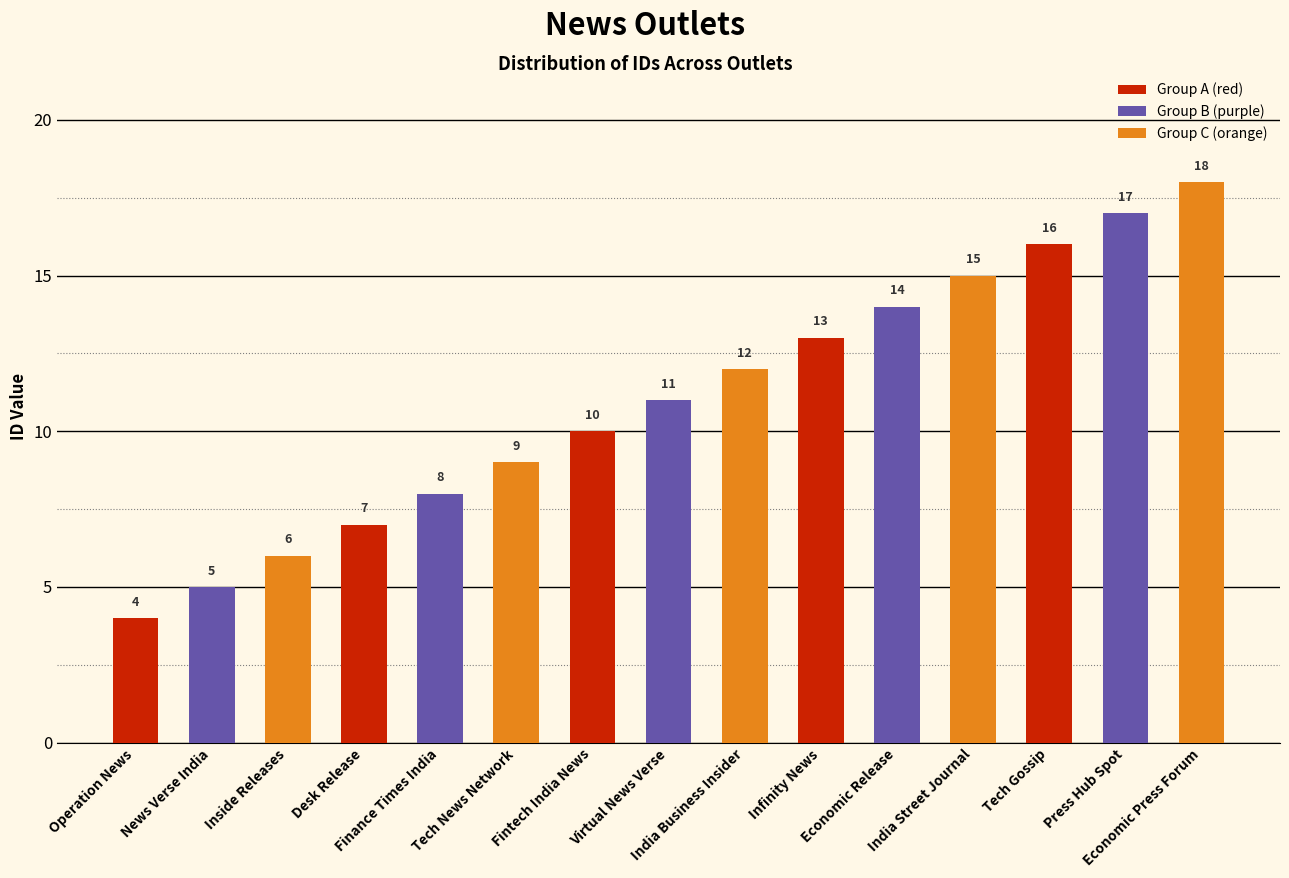

Is it true that the value at Economic Release is 18?

False